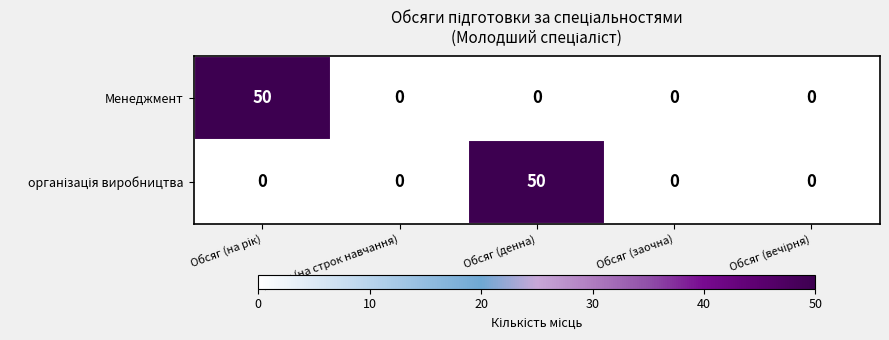

What is the sum of all Менеджмент values?

50